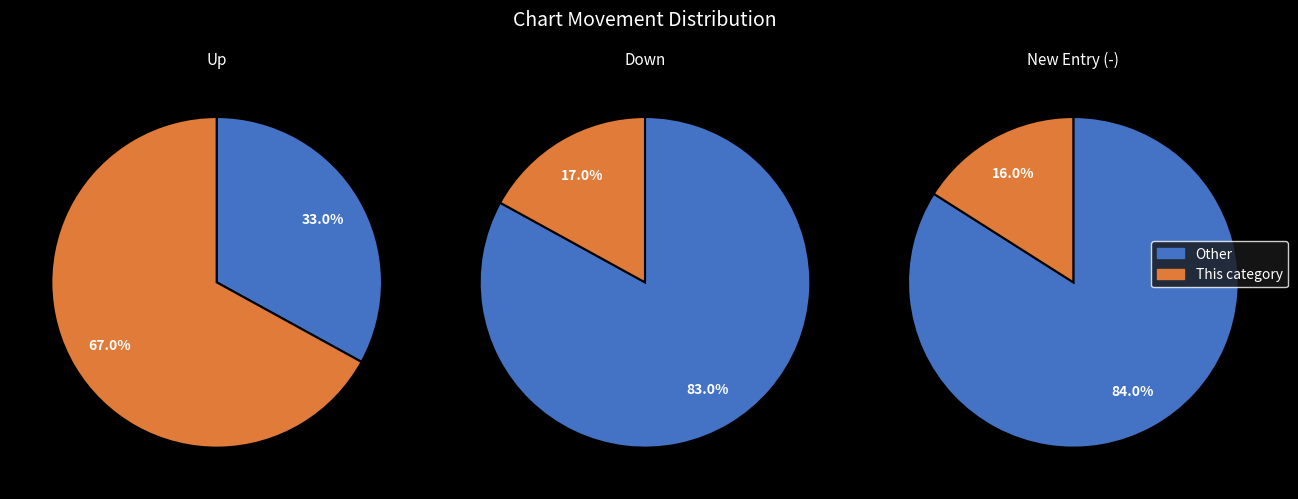

Rank the categories by value from highest to lowest.

up, down, -